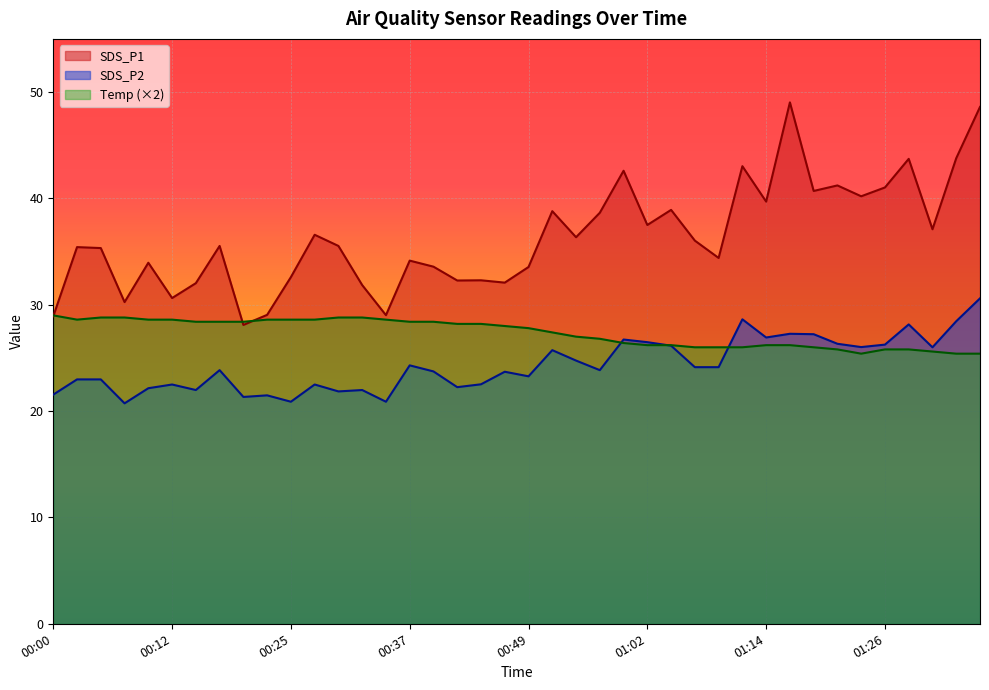

True or false: SDS_P2 has more than 2 points higher than both neighbors.

True